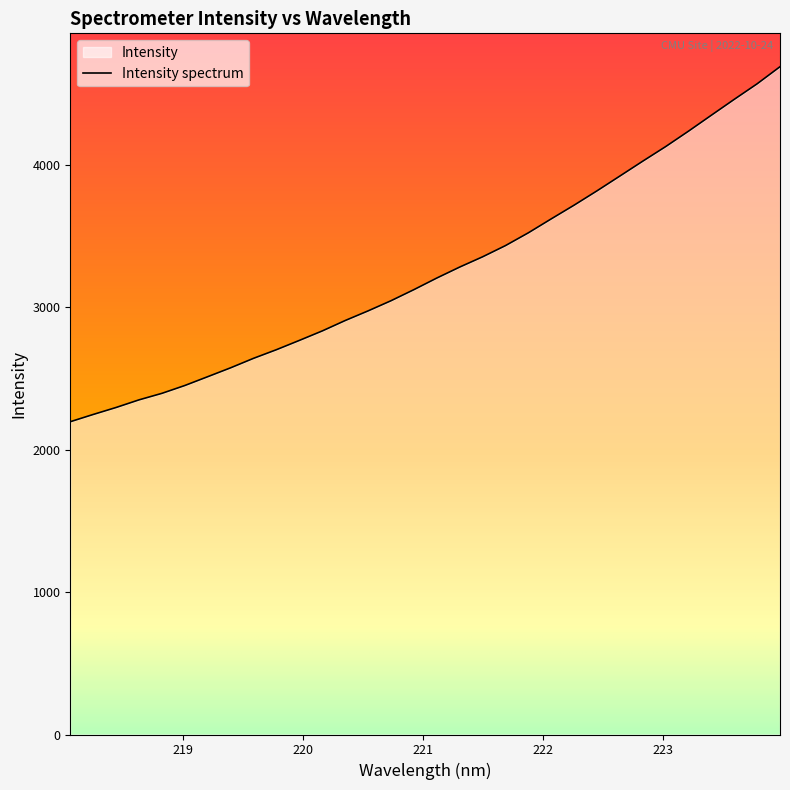

What position from the left is 218.6332?

4